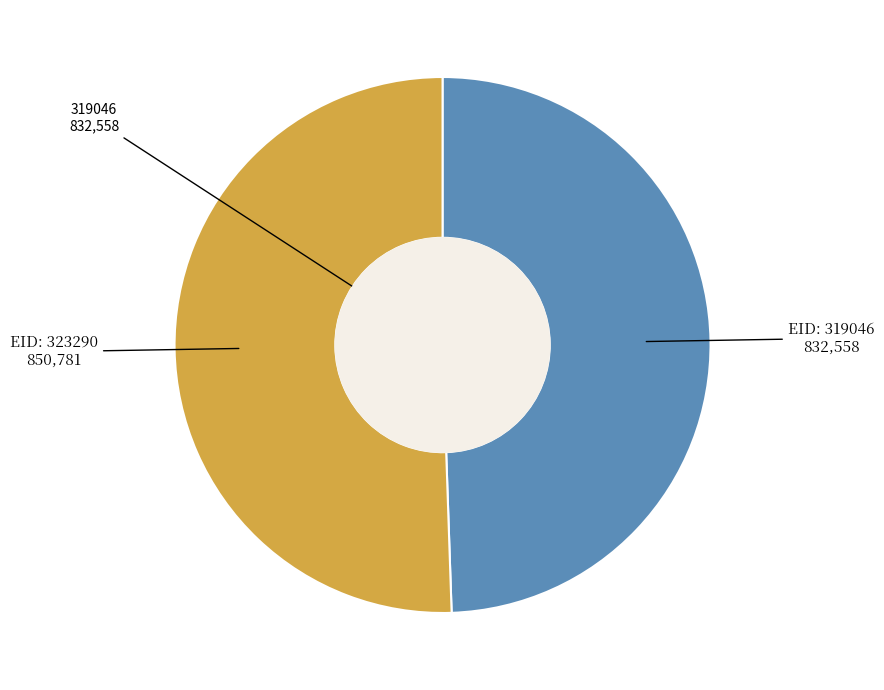

How many slices are in this pie chart?

2